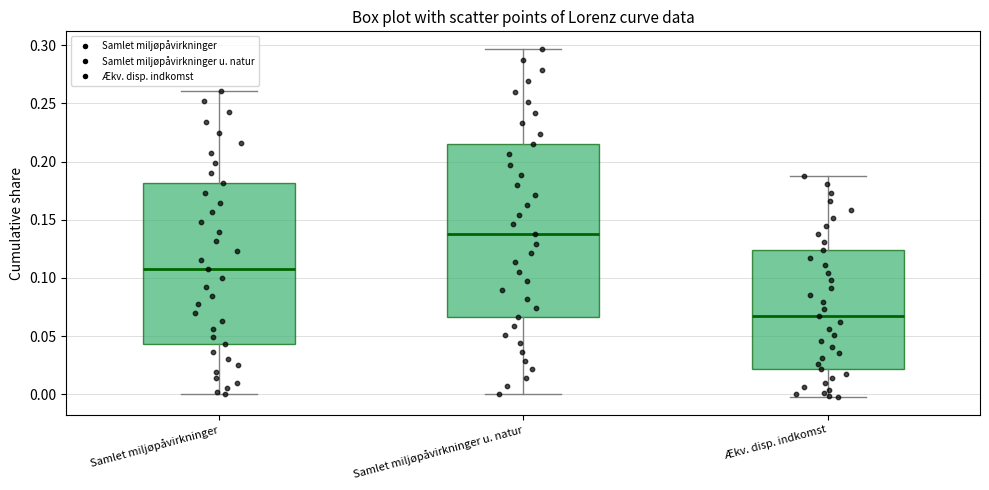

Reading left to right, transcribe this box plot: for each box, give where its median line is, the range the box spans, and where its two whiskers end, as read against the y-axis. The values are not printed on the chart, so give them approximately, as read against the axis.

Samlet miljøpåvirkninger: median 0.110, box 0.045 to 0.180, whiskers 0.000 to 0.260
Samlet miljøpåvirkninger u. natur: median 0.140, box 0.065 to 0.215, whiskers 0.000 to 0.295
Ækv. disp. indkomst: median 0.070, box 0.020 to 0.125, whiskers -0.005 to 0.190